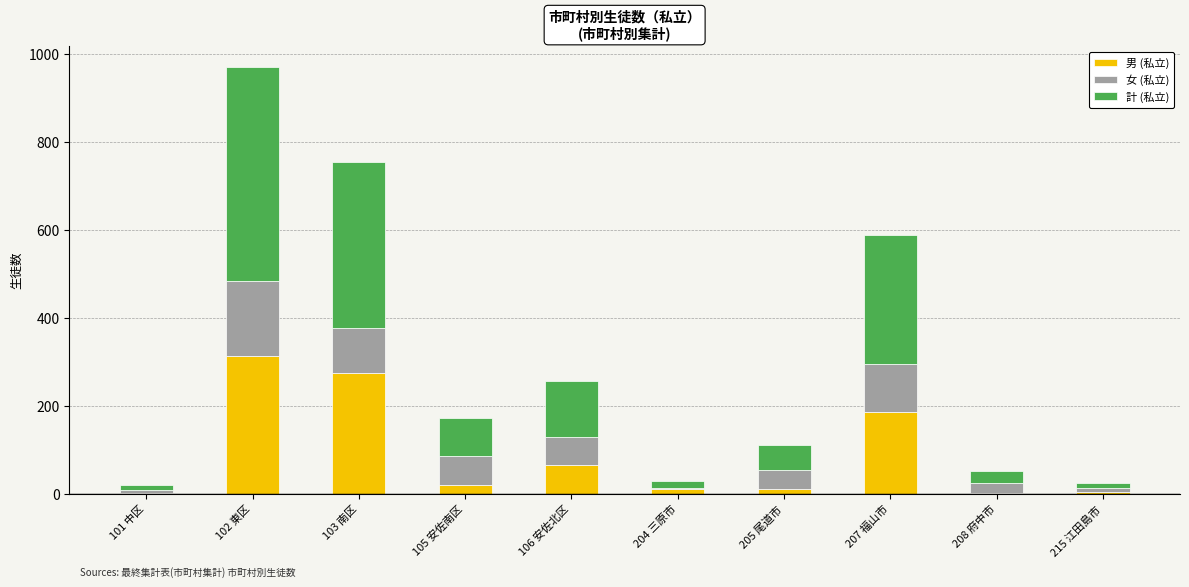

Where is 男 (私立) nearest to the value 158?

207 福山市